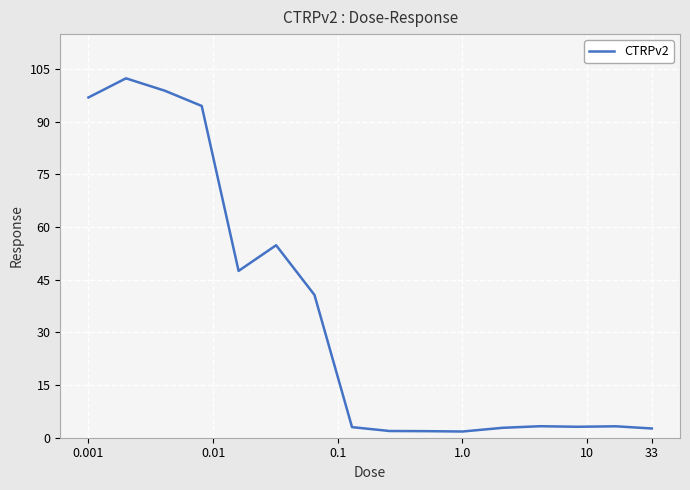

What is the maximum value shown in the chart?

102.4